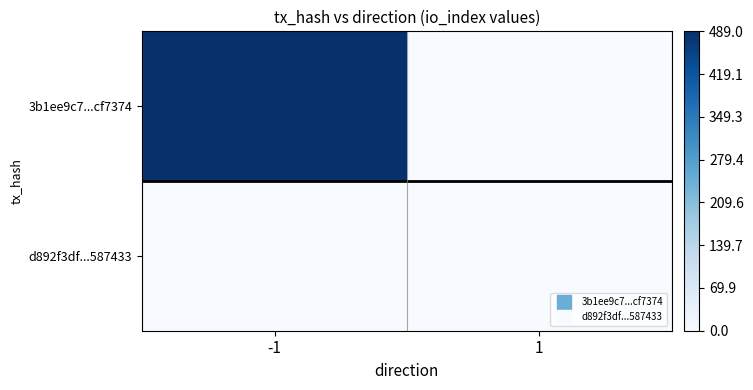

How many distinct data groups are displayed?

2